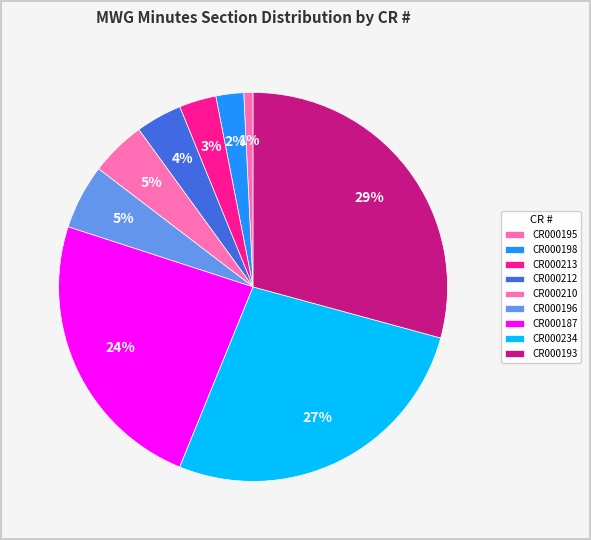

What percentage is NOT represented by CR000193?

70.8%